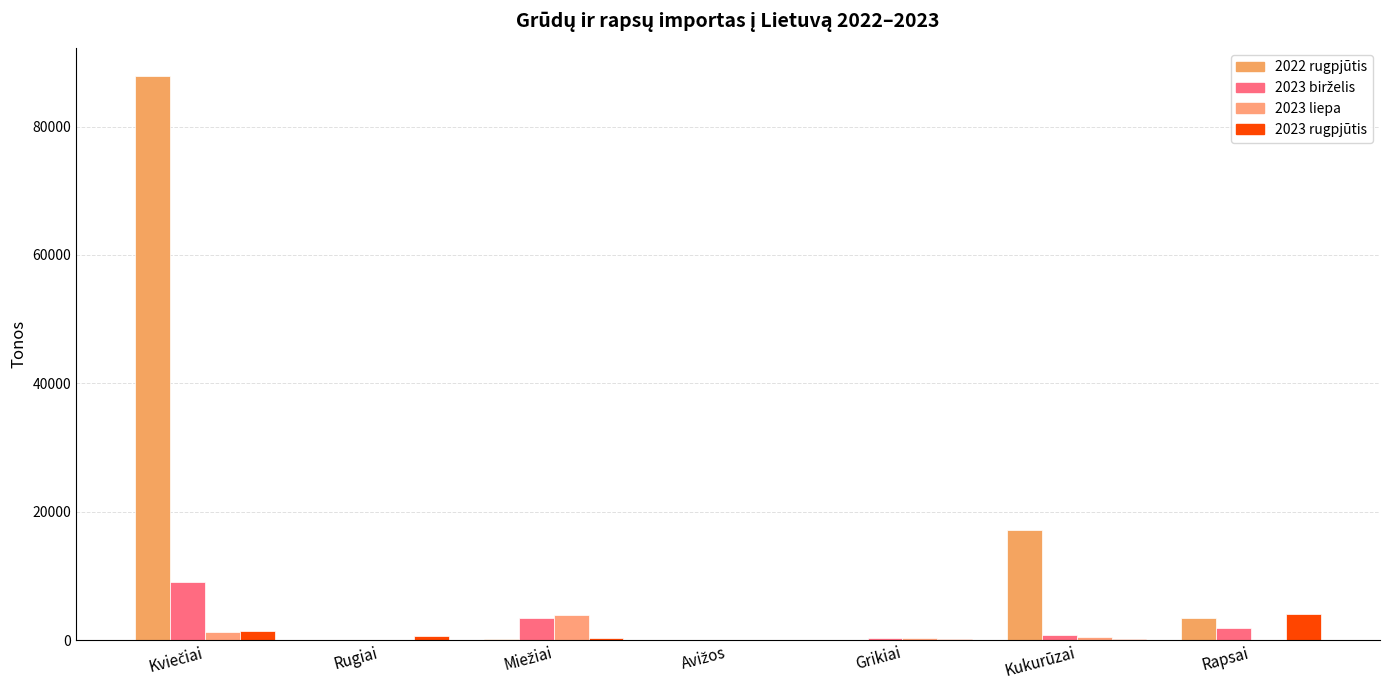

What is the approximate value of 2022 rugpjūtis at Grikiai?

60.6